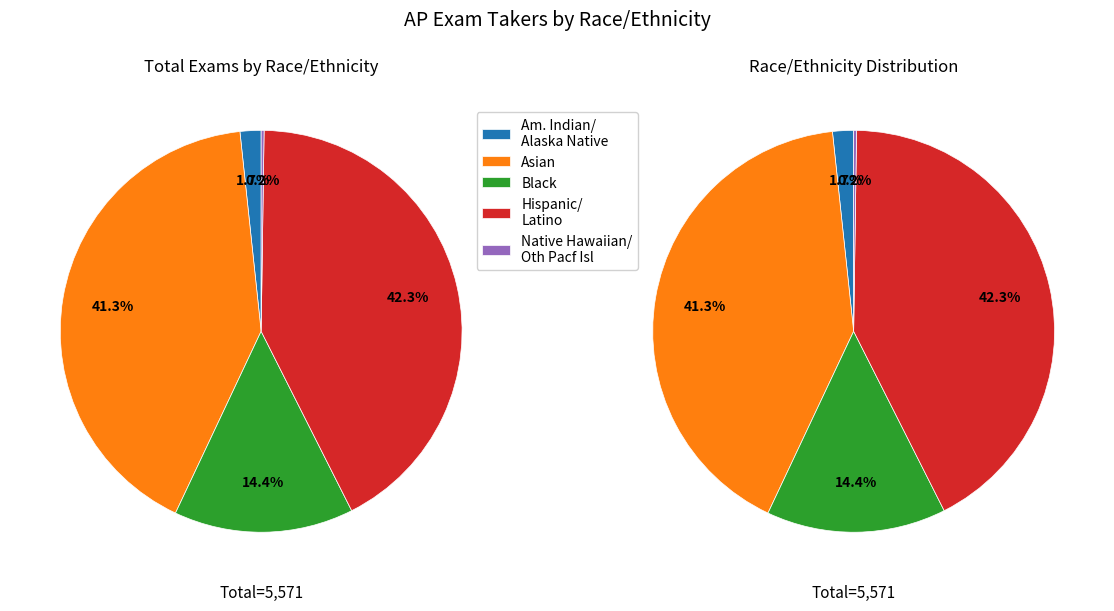

To the nearest percent, what percentage of the pie is ASIAN?

41%